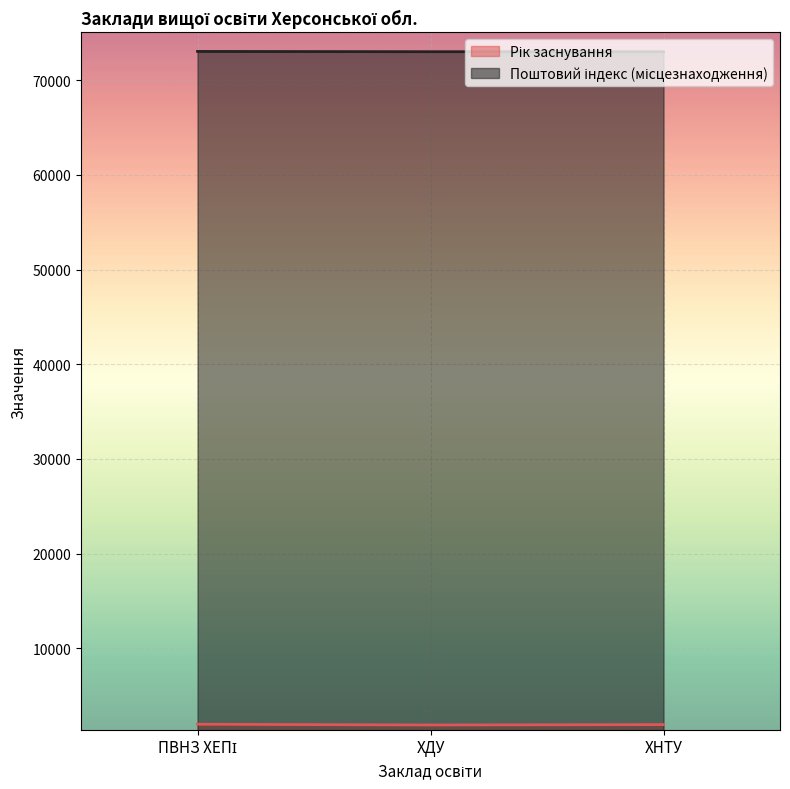

At which category is the sum across all series the highest?

ПВНЗ ХЕПІ